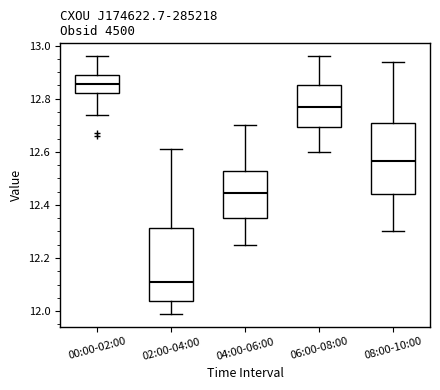

Where is the upper edge of the box for 06:00-08:00 on the y-axis? The values are not printed on the chart, so give them approximately, as read against the axis.

12.86